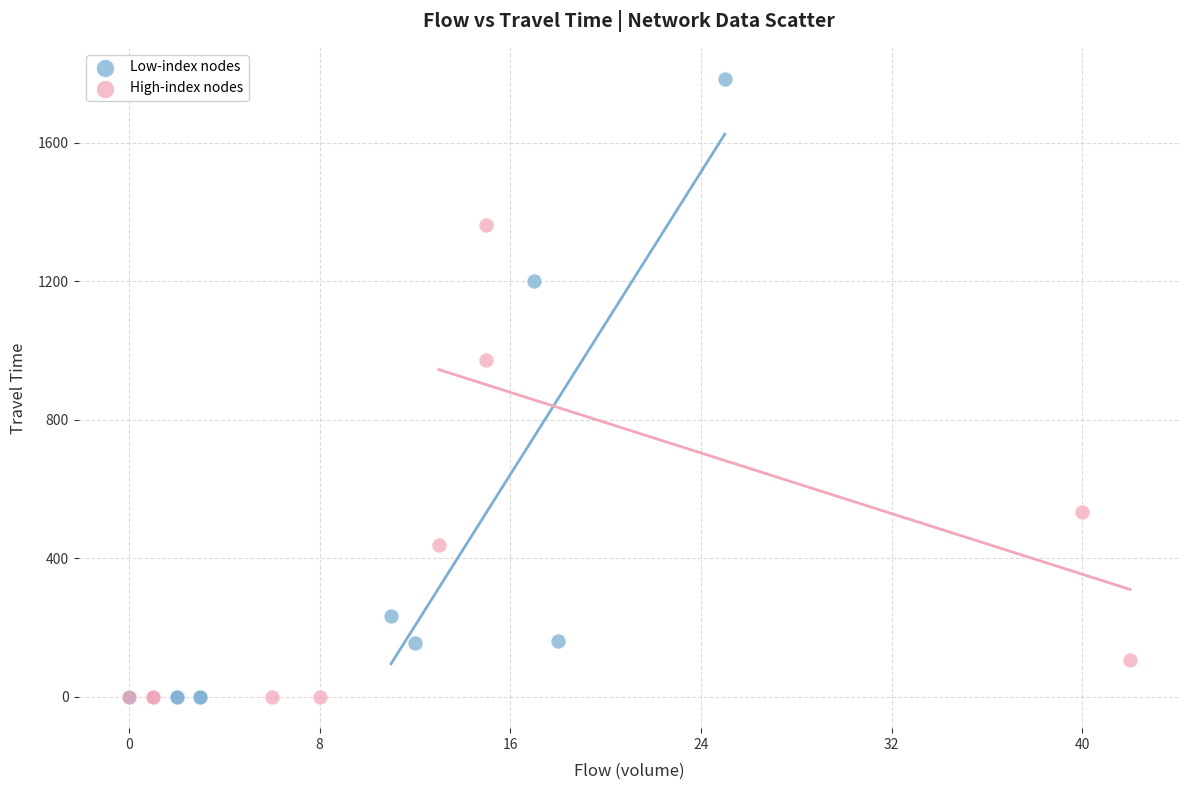

Which series contains the highest Y value?

Low-index nodes